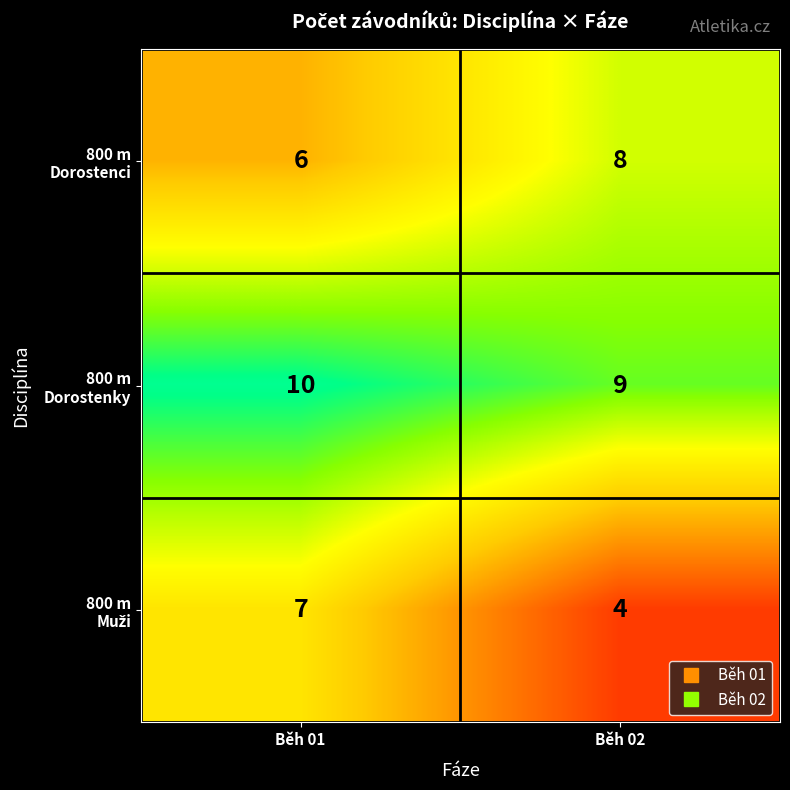

Which label corresponds to the largest value in the chart?

Běh 01